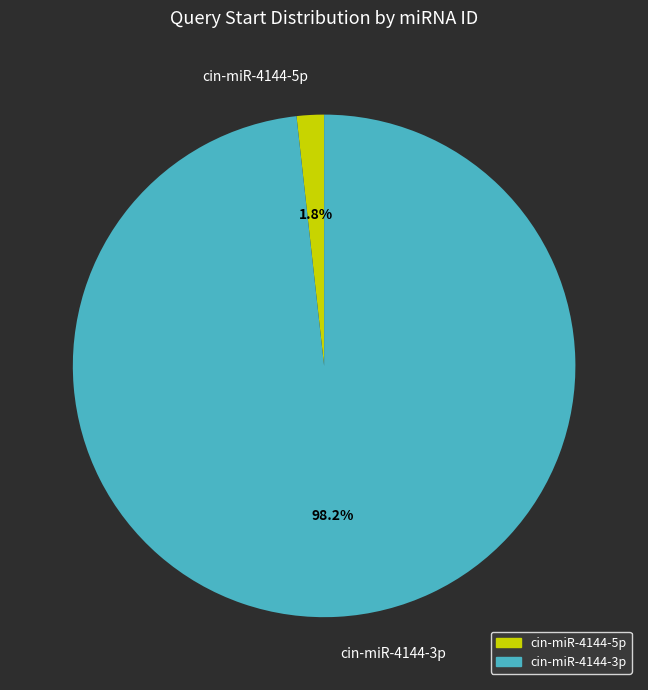

Which has a higher value, cin-miR-4144-5p or cin-miR-4144-3p?

cin-miR-4144-3p